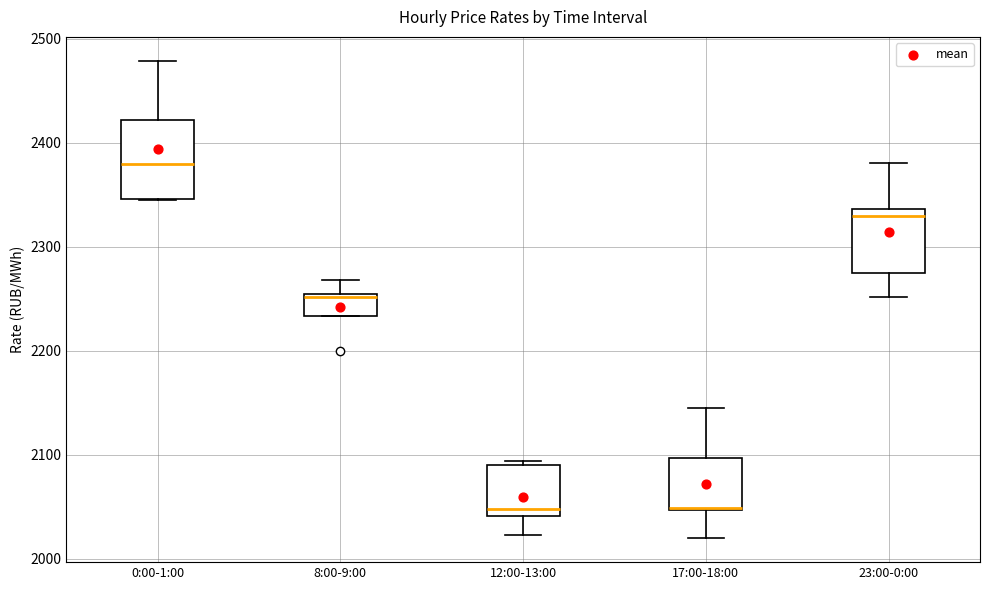

Reading left to right, read every box against the y-axis: the position of its median line, the range the box covers, and the ends of its whiskers. The values are not printed on the chart, so give them approximately, as read against the axis.

0:00-1:00: median 2380, box 2350 to 2420, whiskers 2340 to 2480
8:00-9:00: median 2250 (just below the box's upper edge), box 2230 to 2250, whiskers 2230 to 2270
12:00-13:00: median 2050, box 2040 to 2090, whiskers 2020 to 2090 (just above the box's upper edge)
17:00-18:00: median 2050, box 2050 to 2100, whiskers 2020 to 2140
23:00-0:00: median 2330, box 2270 to 2340, whiskers 2250 to 2380